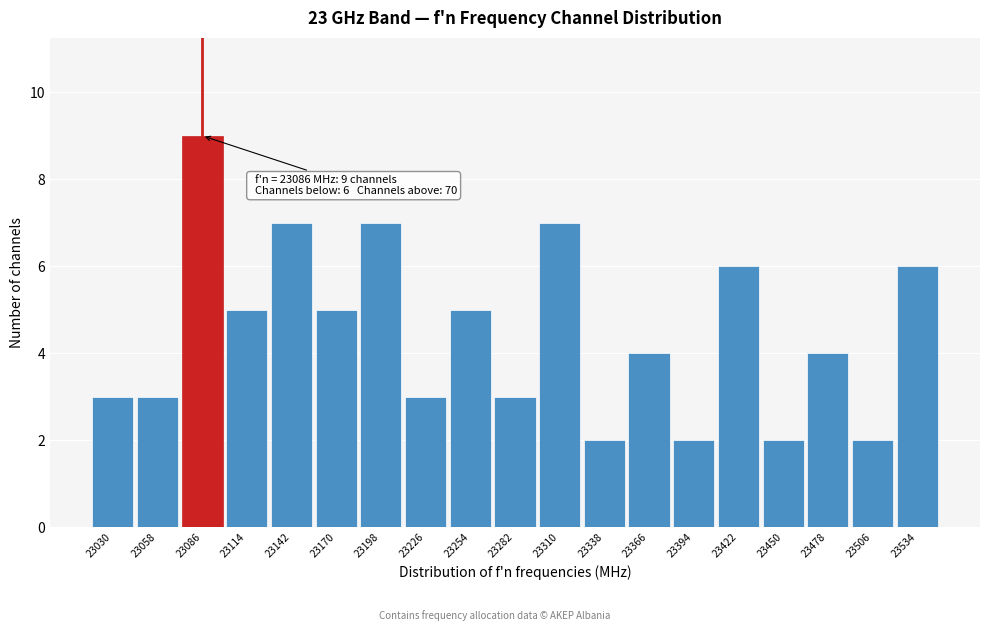

Which range on the x-axis has the tallest bar?

23072 to 23100